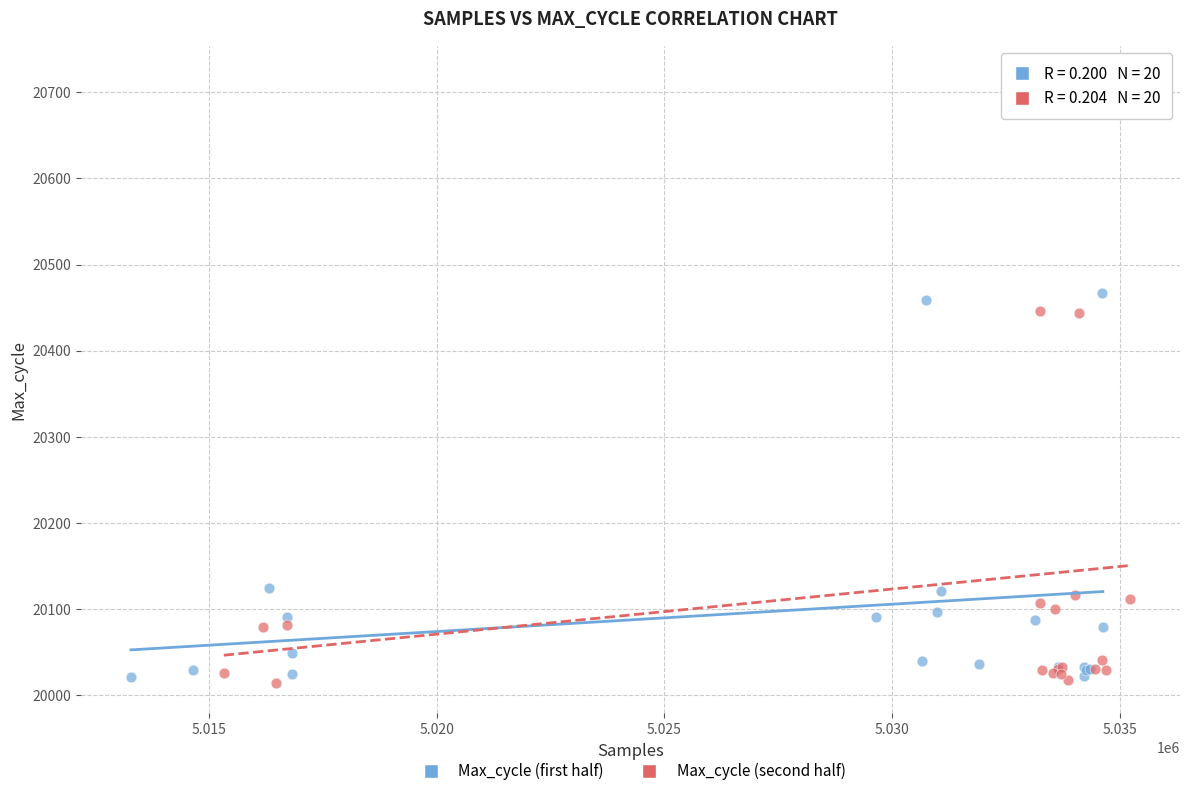

Which series contains the lowest Y value?

Max_cycle (second half)